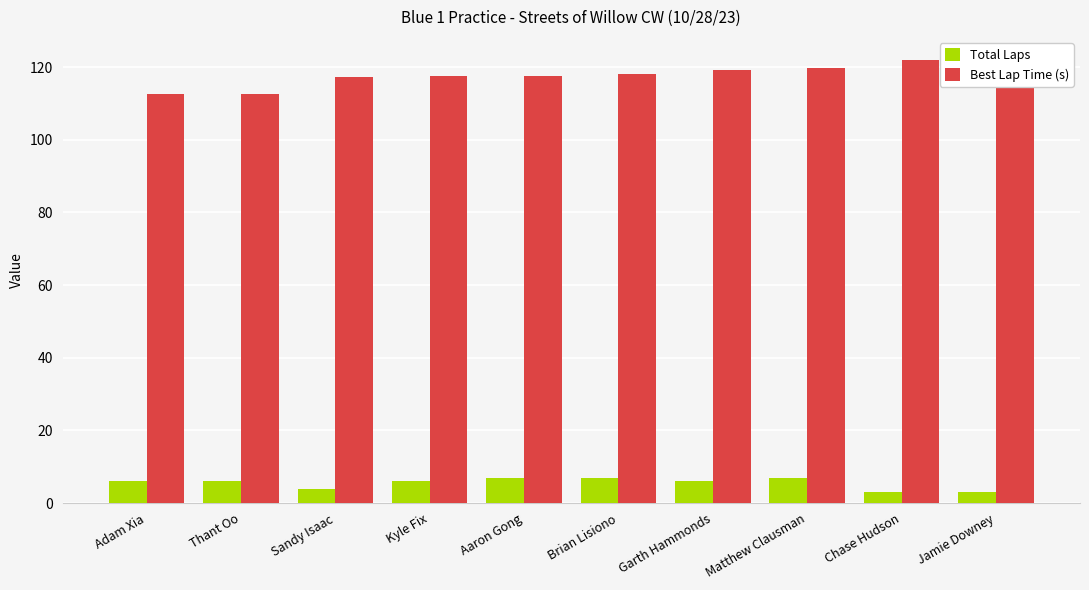

Read the Best Lap Time (s) value at Matthew Clausman.

119.7